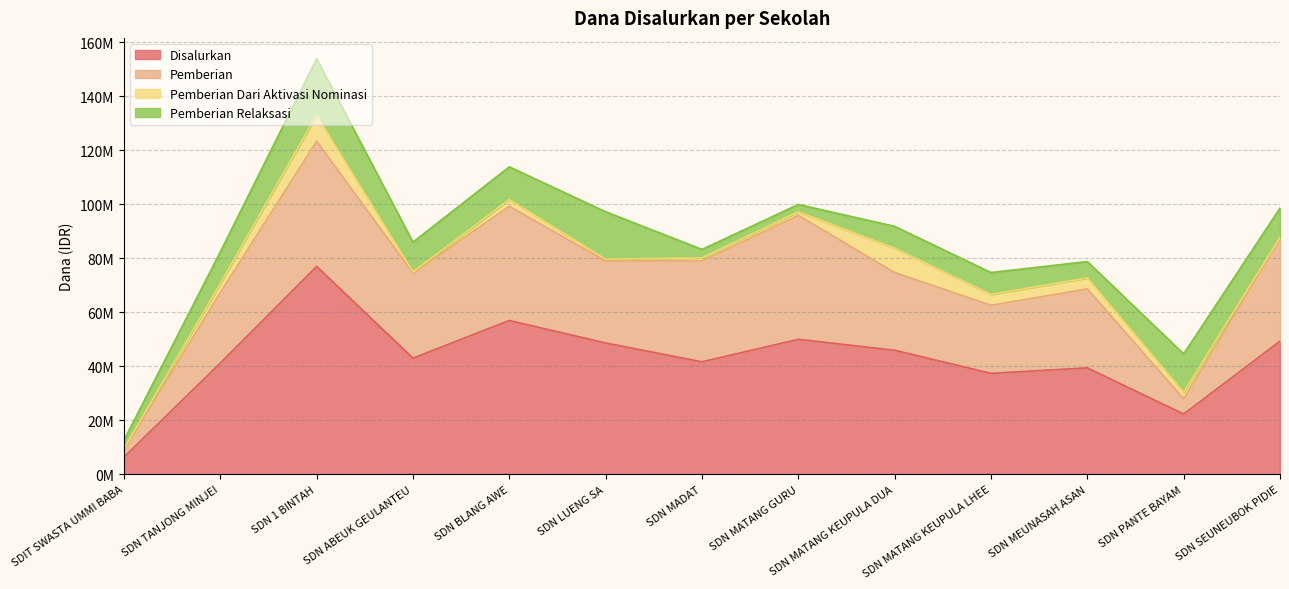

What is the sum of all Pemberian Dari Aktivasi Nominasi values?

39600000